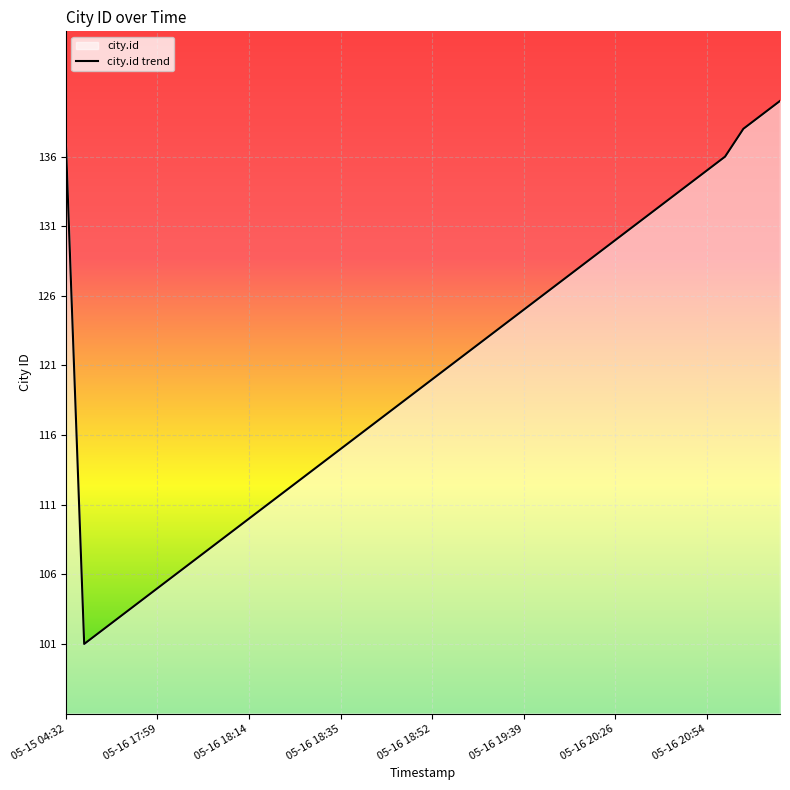

What is the difference between the second highest and minimum values?

38